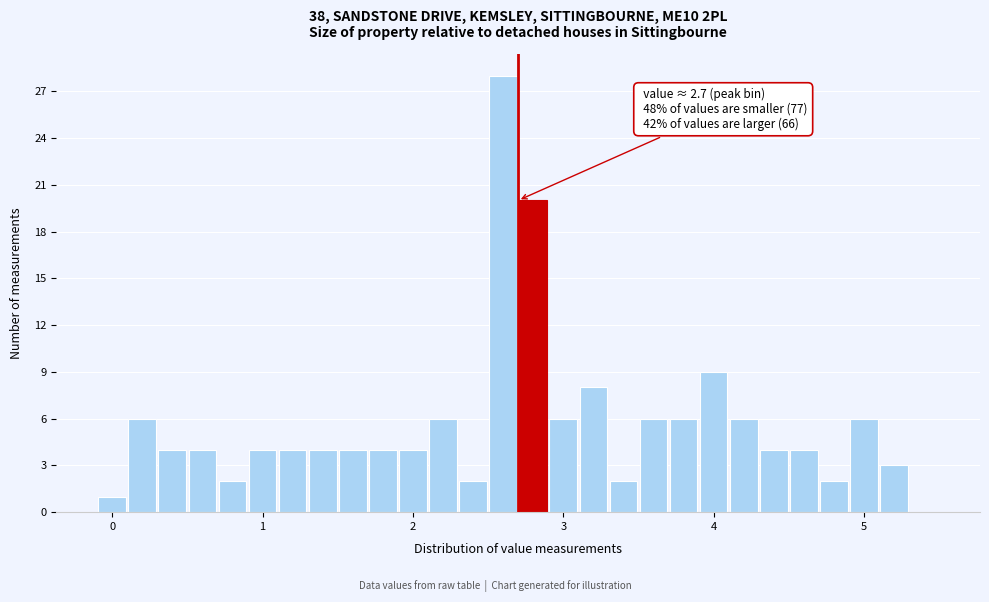

Around what value on the x-axis is the tallest bar? Give the approximate position of its centre, as read against the axis.

2.6